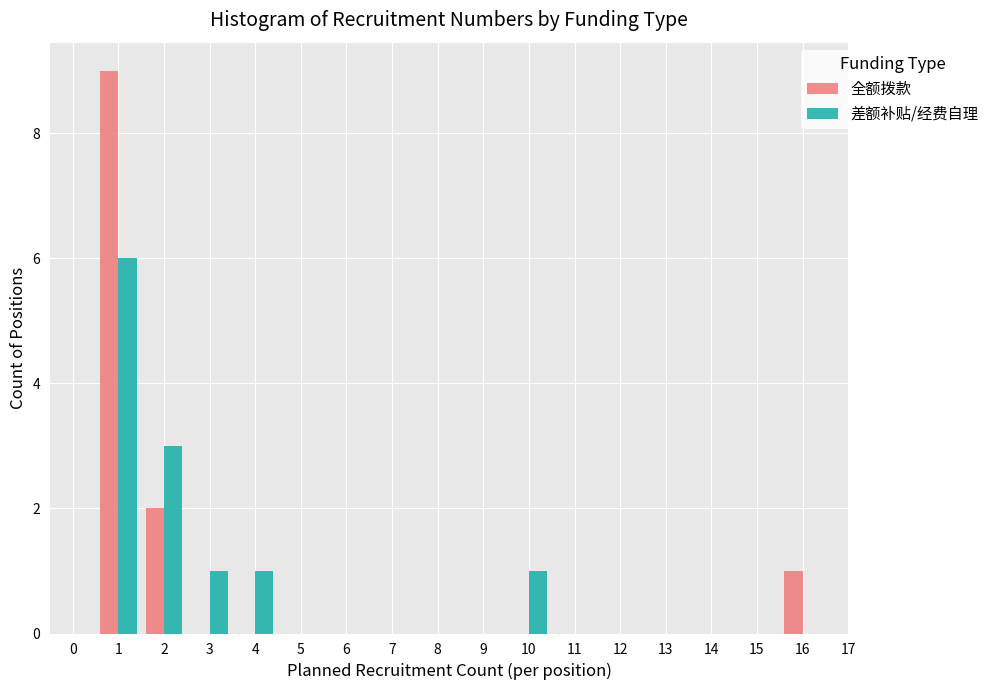

In the 差额补贴/经费自理 series, which range on the x-axis has the tallest bar?

0.5 to 1.5